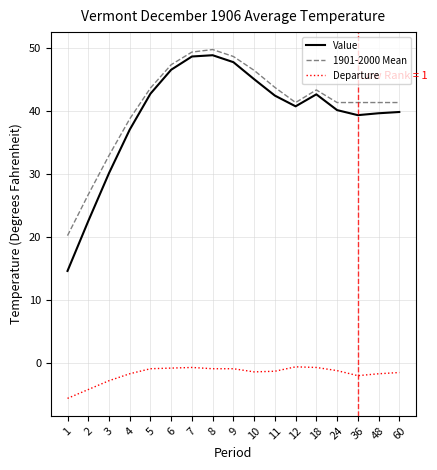

At which label does 1901-2000 Mean first exceed 41?

5